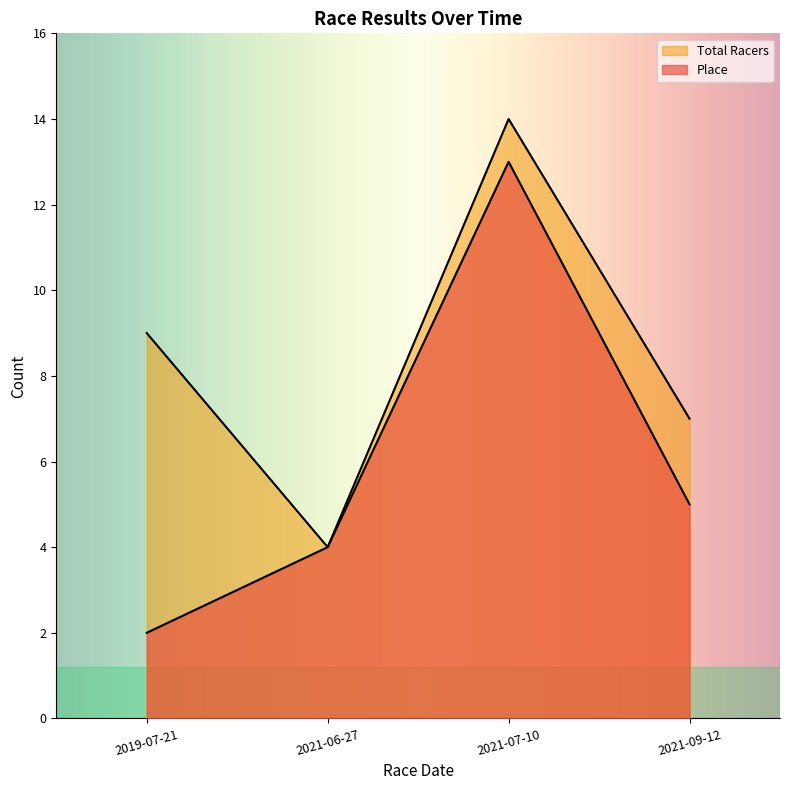

What is the maximum value shown in the chart?

14